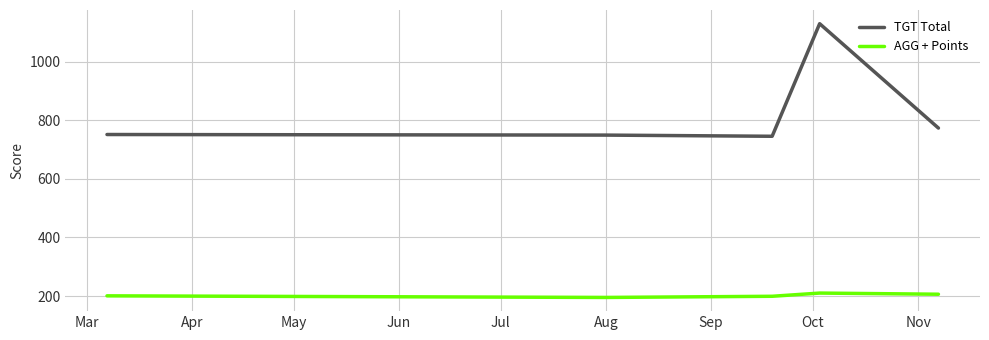

Which series has the largest total across all categories?

TGT Total